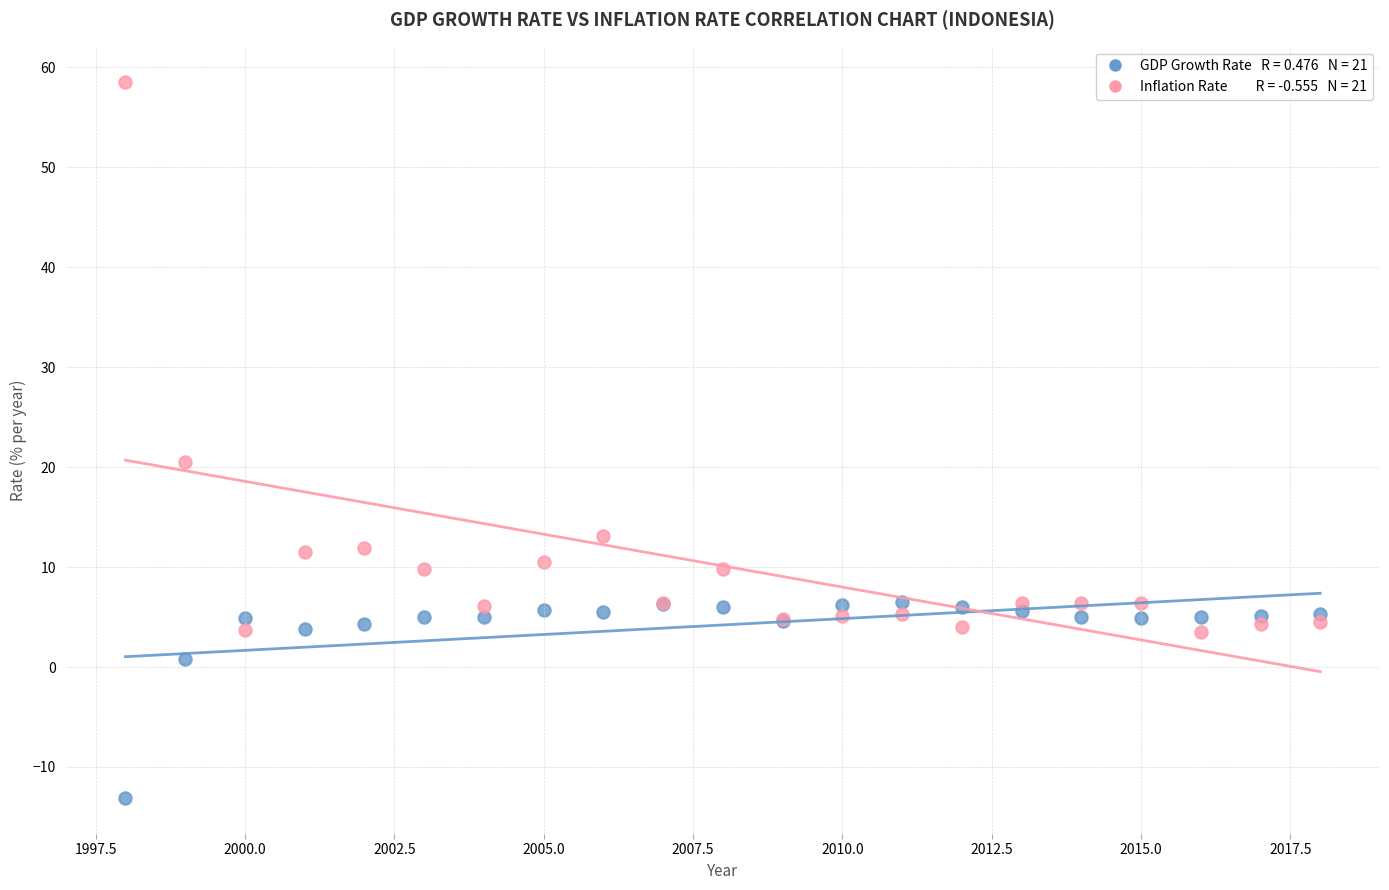

Across all series, what Y value is closest to 22?

20.5